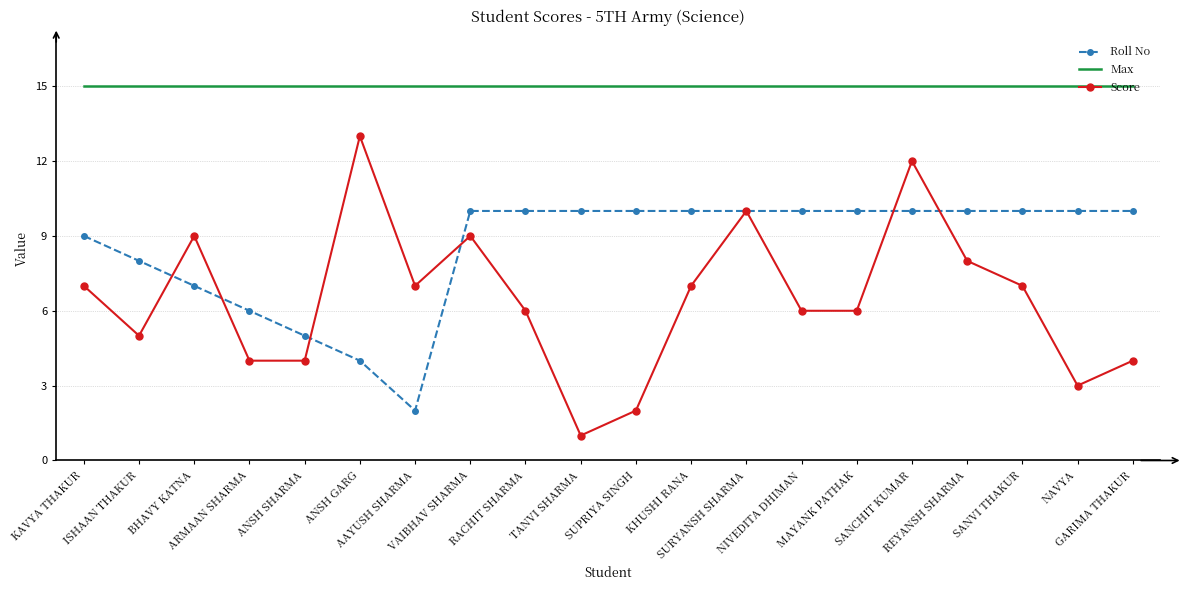

Which series has the largest total across all categories?

Max